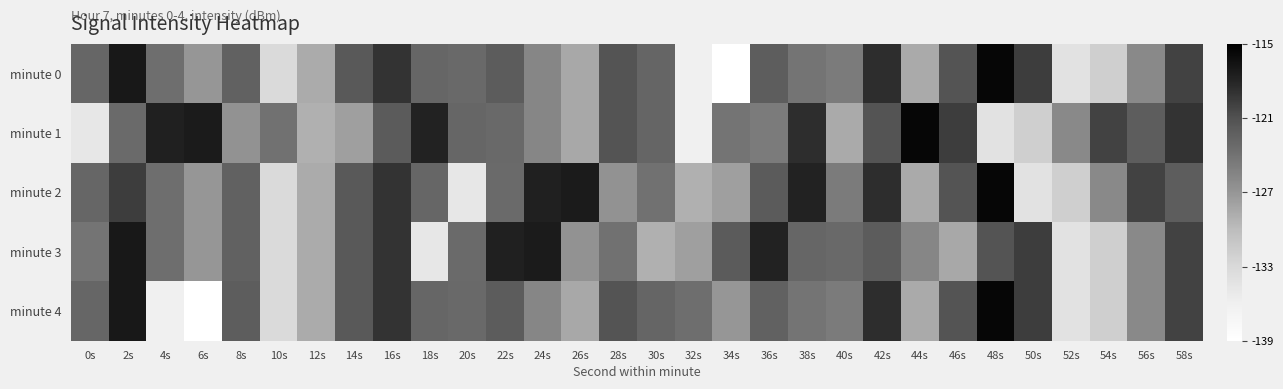

Reading left to right, list all the values displayed in this chart.

minute 0: 0s=-122.9	2s=-117.0	4s=-123.6	6s=-127.1	8s=-122.4	10s=-133.1	12s=-128.6	14s=-121.7	16s=-118.9	18s=-122.9	20s=-123.1	22s=-122.0	24s=-125.6	26s=-128.4	28s=-121.2	30s=-122.8	32s=-136.1	34s=-138.9	36s=-122.1	38s=-124.1	40s=-124.7	42s=-118.6	44s=-128.5	46s=-121.2	48s=-115.6	50s=-119.6	52s=-134.2	54s=-132.1	56s=-126.0	58s=-120.1
minute 1: 0s=-134.9	2s=-123.2	4s=-117.7	6s=-117.3	8s=-126.6	10s=-123.8	12s=-129.0	14s=-127.7	16s=-121.9	18s=-117.8	20s=-122.9	22s=-123.1	24s=-125.6	26s=-128.4	28s=-121.2	30s=-122.8	32s=-136.1	34s=-124.1	36s=-124.7	38s=-118.6	40s=-128.5	42s=-121.2	44s=-115.6	46s=-119.6	48s=-134.2	50s=-132.1	52s=-126.0	54s=-120.1	56s=-122.1	58s=-118.9
minute 2: 0s=-122.9	2s=-119.6	4s=-123.6	6s=-127.1	8s=-122.4	10s=-133.1	12s=-128.6	14s=-121.7	16s=-118.9	18s=-122.9	20s=-134.9	22s=-123.2	24s=-117.7	26s=-117.3	28s=-126.6	30s=-123.8	32s=-129.0	34s=-127.7	36s=-121.9	38s=-117.8	40s=-124.7	42s=-118.6	44s=-128.5	46s=-121.2	48s=-115.6	50s=-134.2	52s=-132.1	54s=-126.0	56s=-120.1	58s=-122.1
minute 3: 0s=-124.1	2s=-117.0	4s=-123.6	6s=-127.1	8s=-122.4	10s=-133.1	12s=-128.6	14s=-121.7	16s=-118.9	18s=-134.9	20s=-123.2	22s=-117.7	24s=-117.3	26s=-126.6	28s=-123.8	30s=-129.0	32s=-127.7	34s=-121.9	36s=-117.8	38s=-122.9	40s=-123.1	42s=-122.0	44s=-125.6	46s=-128.4	48s=-121.2	50s=-119.6	52s=-134.2	54s=-132.1	56s=-126.0	58s=-120.1
minute 4: 0s=-122.9	2s=-117.0	4s=-136.1	6s=-138.9	8s=-122.1	10s=-133.1	12s=-128.6	14s=-121.7	16s=-118.9	18s=-122.9	20s=-123.1	22s=-122.0	24s=-125.6	26s=-128.4	28s=-121.2	30s=-122.8	32s=-123.6	34s=-127.1	36s=-122.4	38s=-124.1	40s=-124.7	42s=-118.6	44s=-128.5	46s=-121.2	48s=-115.6	50s=-119.6	52s=-134.2	54s=-132.1	56s=-126.0	58s=-120.1